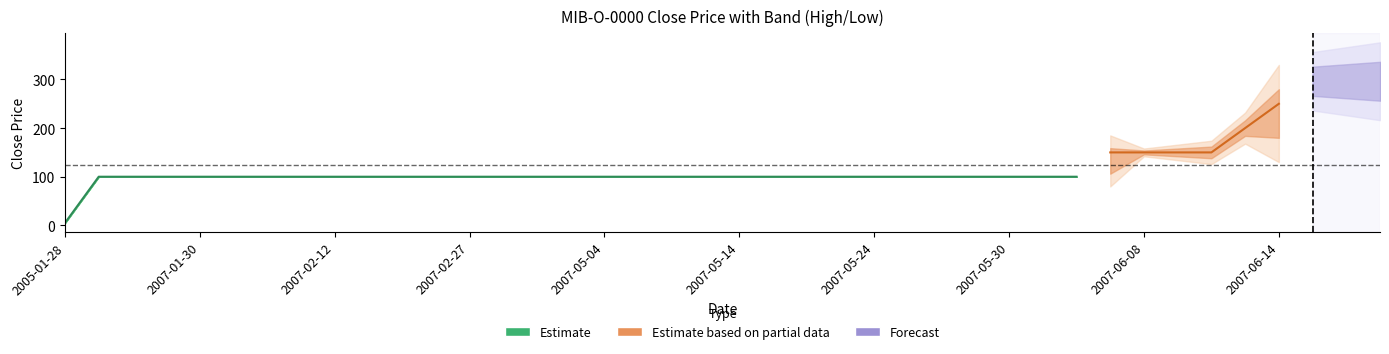

Does the chart have visible grid lines?

No